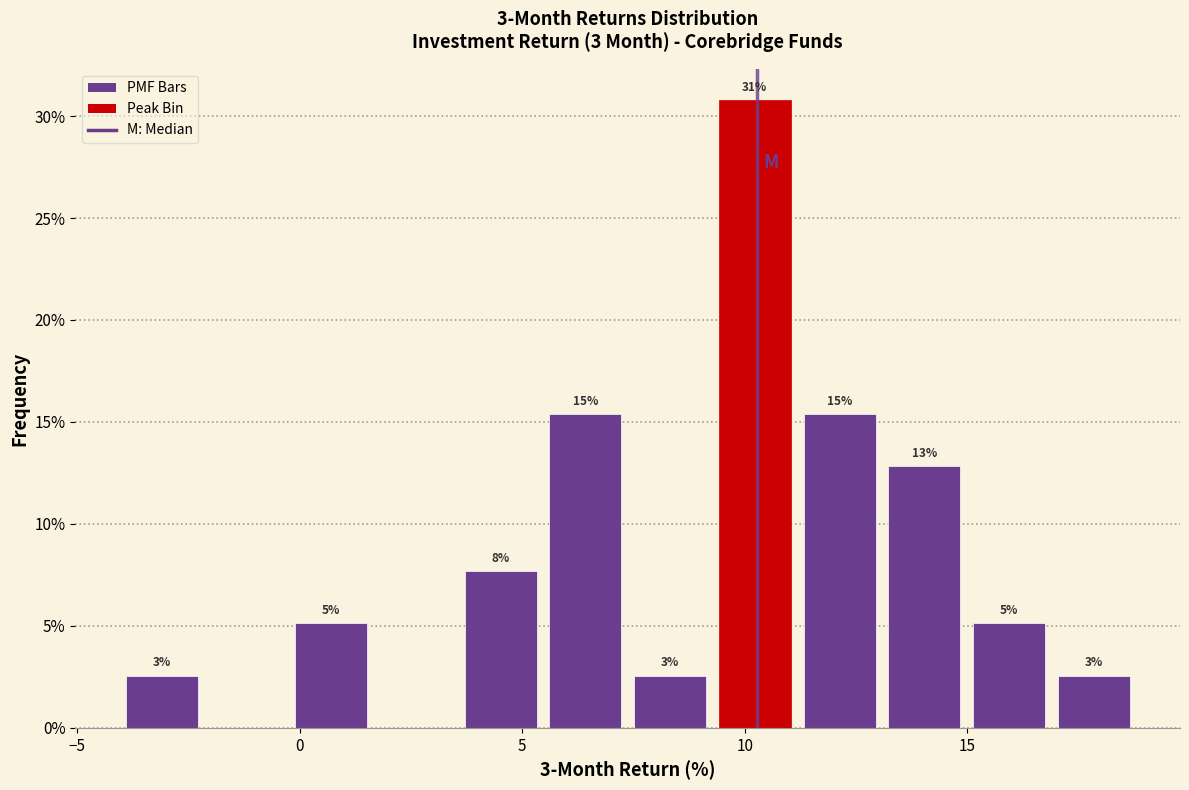

Around what value on the x-axis is the tallest bar? Give the approximate position of its centre, as read against the axis.

10.0